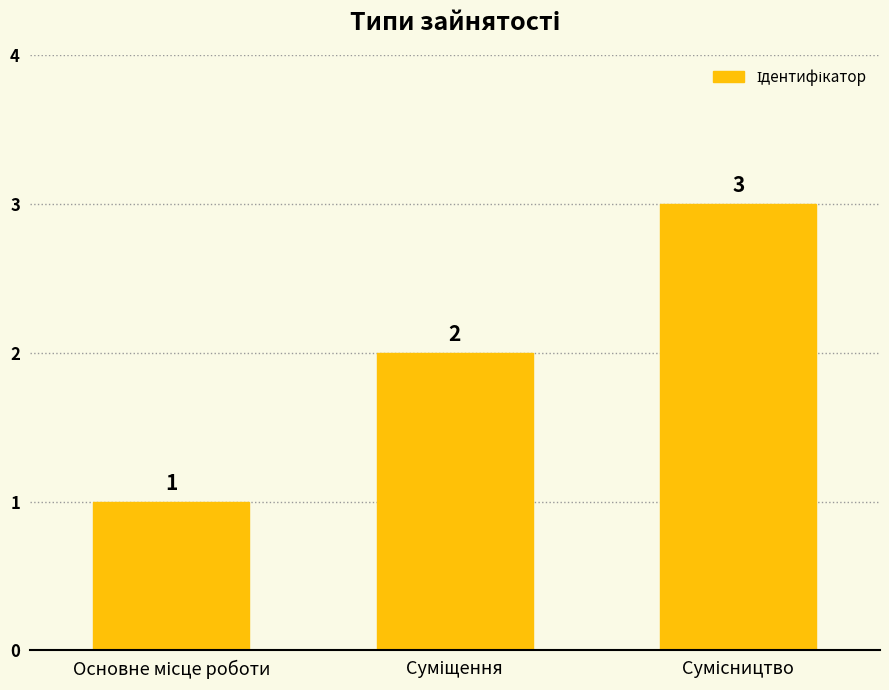

What is the sum of all values?

6